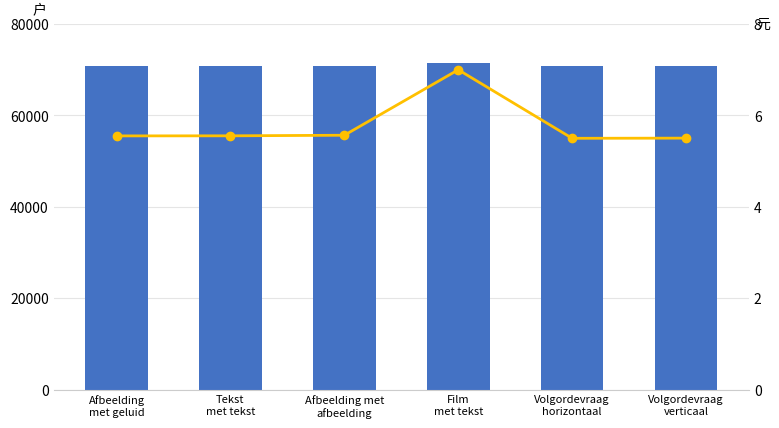

Rank the series by their maximum value, from highest to lowest.

Identifier, Scaled